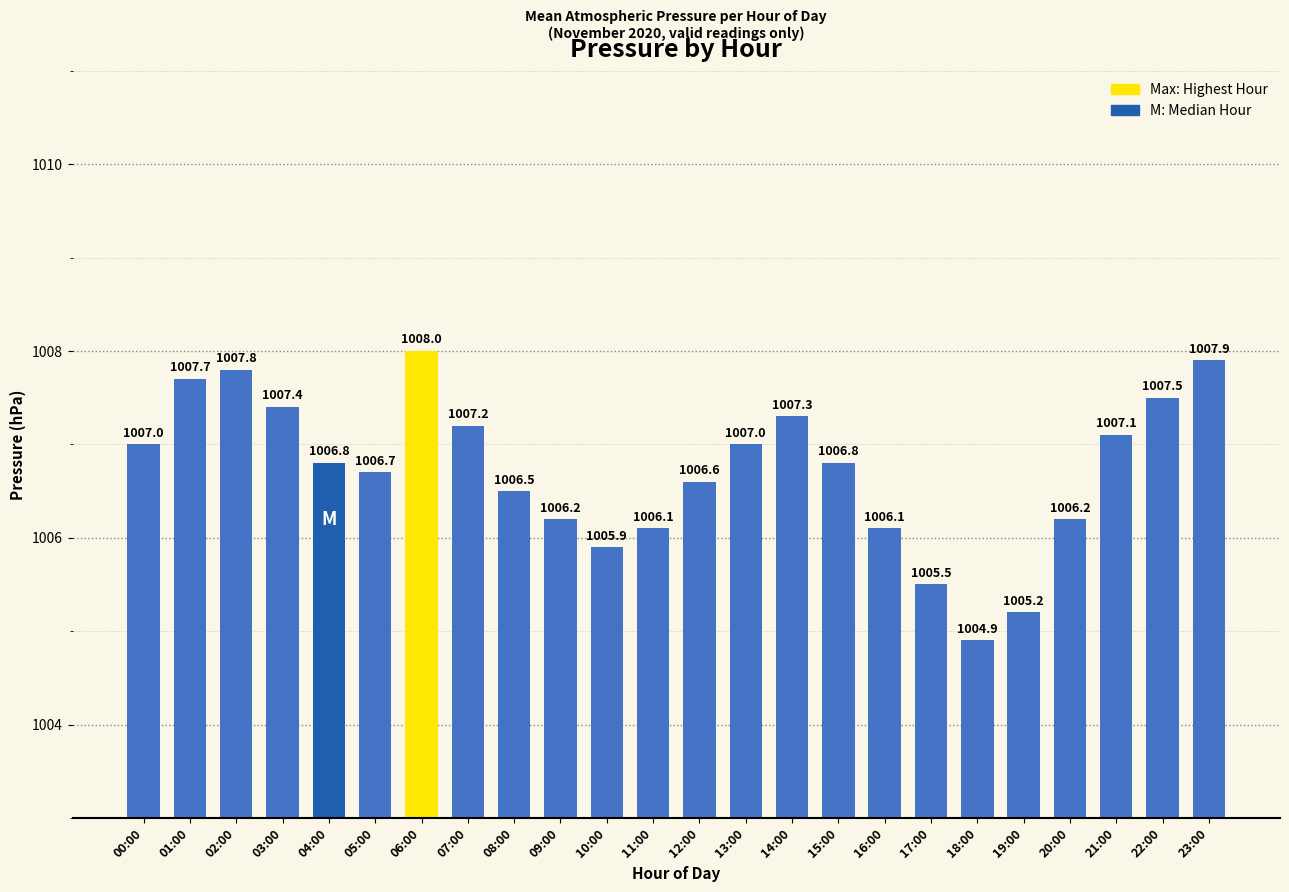

What is the difference between the maximum and minimum values?

3.1